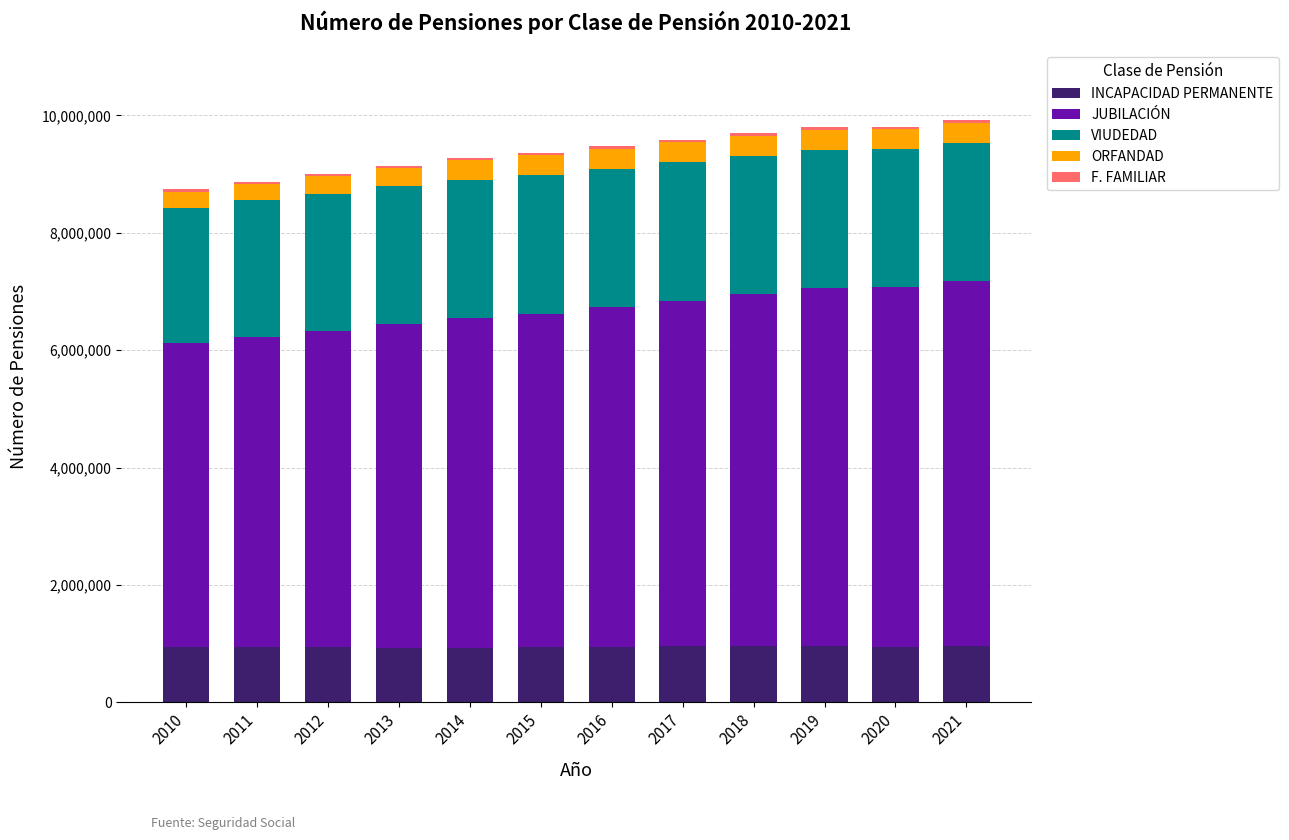

What is the average value of the INCAPACIDAD PERMANENTE series?

944896